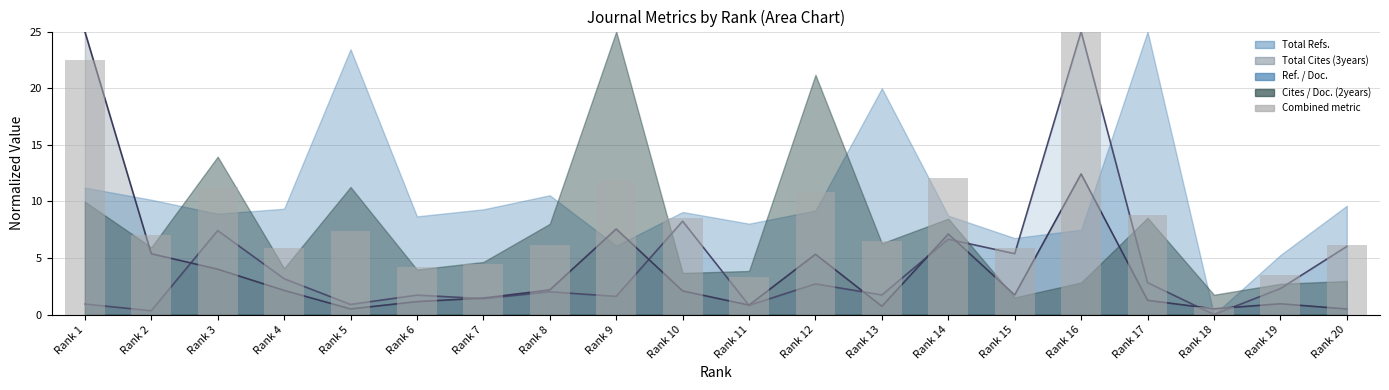

Where does the data first go above 7?

Rank 1